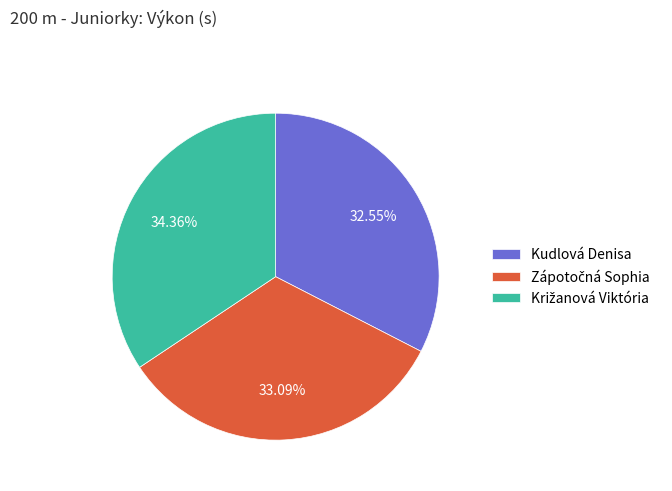

To the nearest percent, what portion does Kudlová Denisa represent?

33%